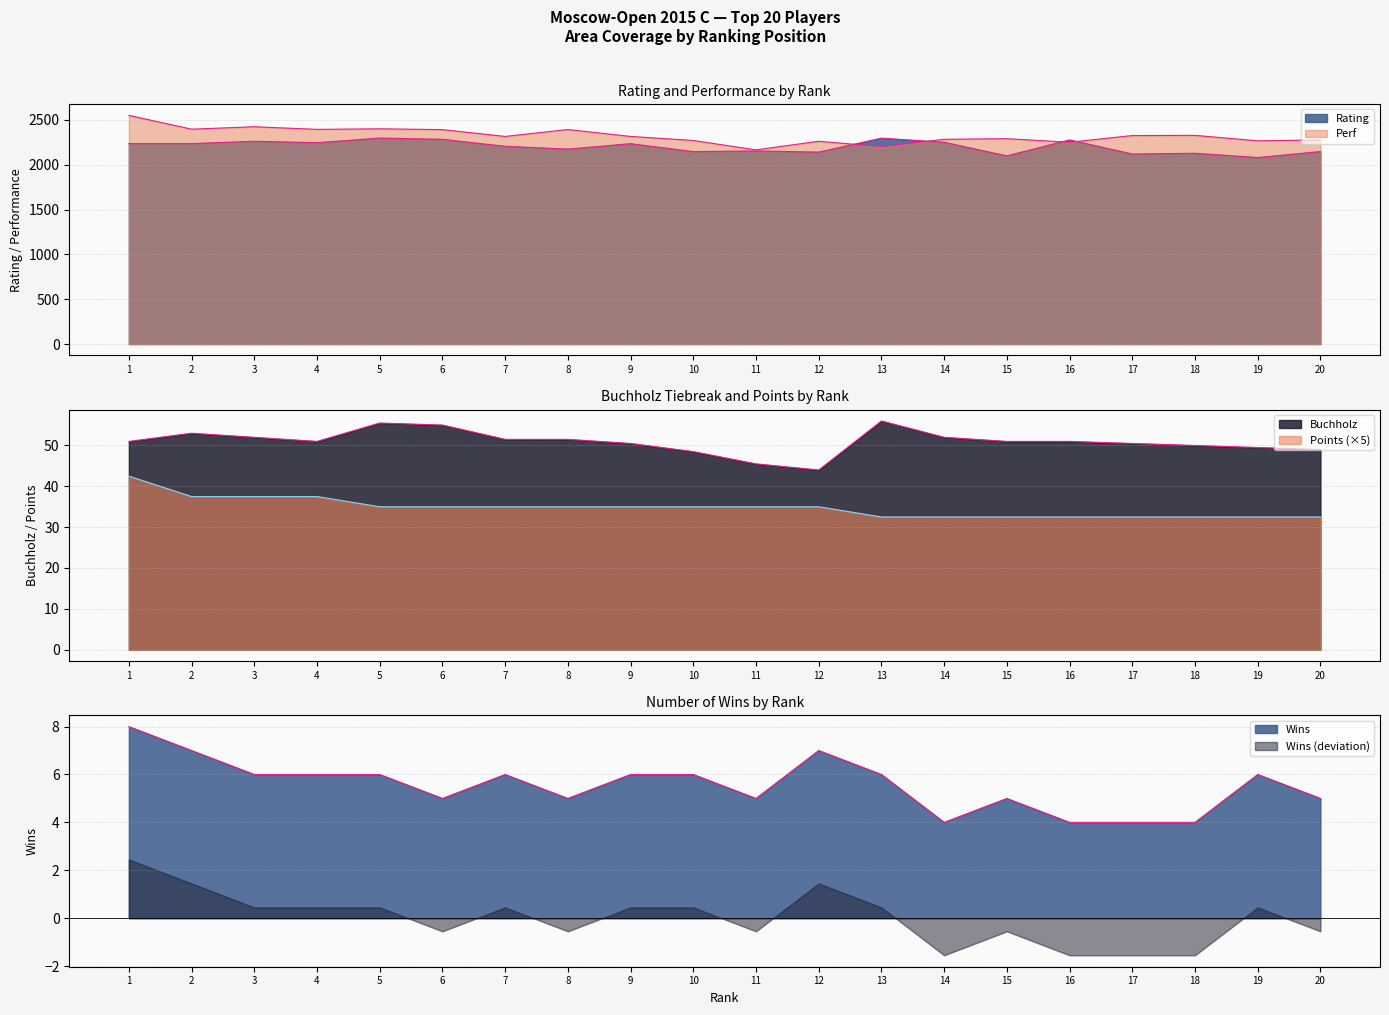

Where does the Buchholz series first go above 51?

2